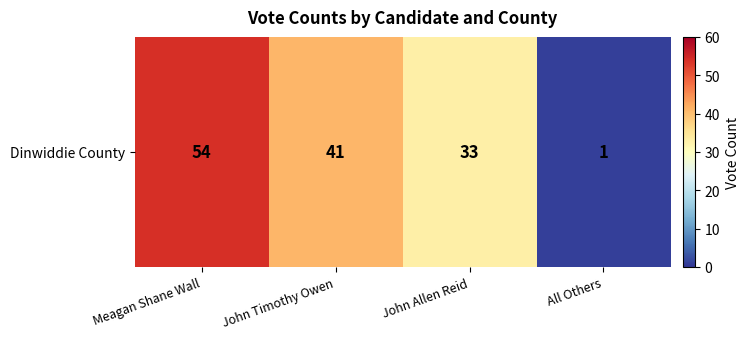

Is it true that the value at John Allen Reid is 51?

False